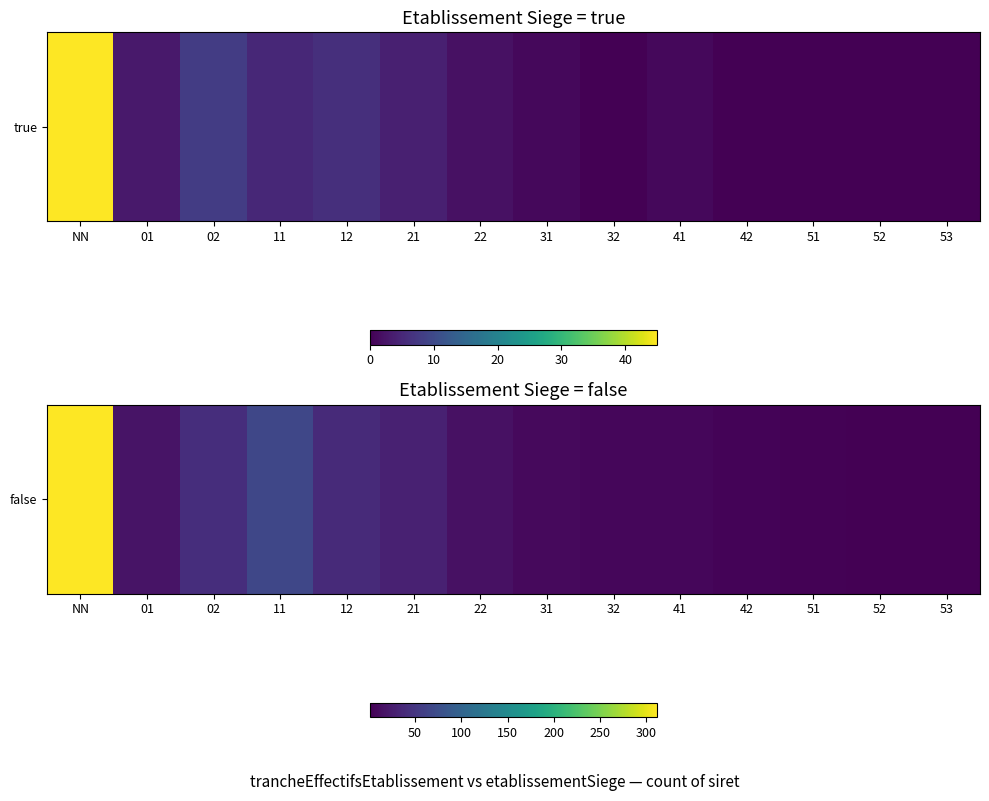

The value at 32 is 12. True or false?

False